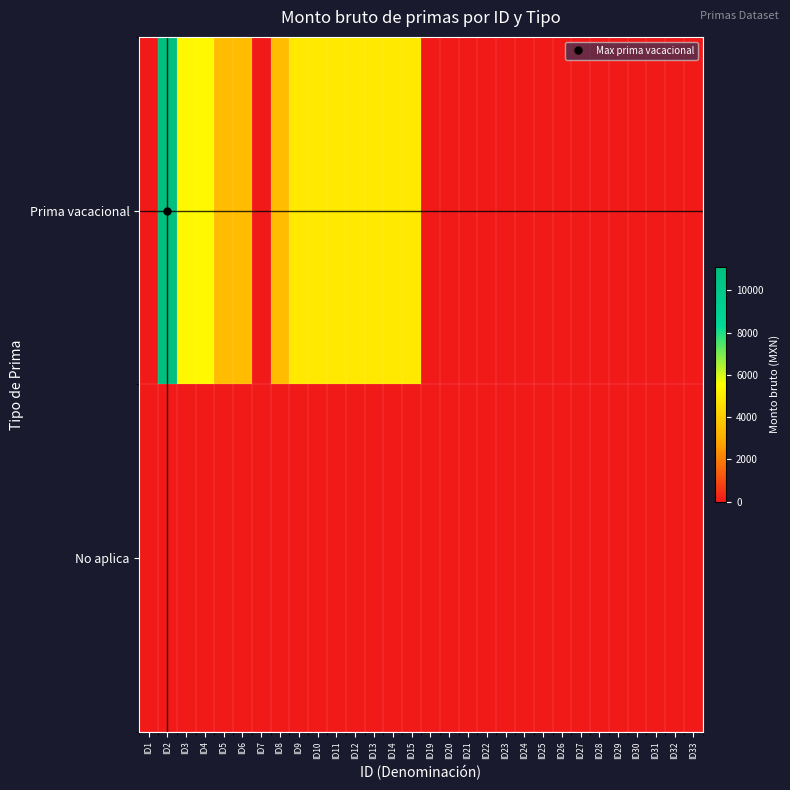

Reading right to left, list all the values displayed in this chart.

Prima vacacional: ID33=0	ID32=0	ID31=0	ID30=0	ID29=0	ID28=0	ID27=0	ID26=0	ID25=0	ID24=0	ID23=0	ID22=0	ID21=0	ID20=0	ID19=0	ID15=4901	ID14=4901	ID13=4901	ID12=4901	ID11=4901	ID10=4901	ID9=4901	ID8=3495	ID7=0	ID6=3495	ID5=3495	ID4=5350	ID3=5350	ID2=11110	ID1=0
No aplica: ID33=0	ID32=0	ID31=0	ID30=0	ID29=0	ID28=0	ID27=0	ID26=0	ID25=0	ID24=0	ID23=0	ID22=0	ID21=0	ID20=0	ID19=0	ID15=0	ID14=0	ID13=0	ID12=0	ID11=0	ID10=0	ID9=0	ID8=0	ID7=0	ID6=0	ID5=0	ID4=0	ID3=0	ID2=0	ID1=0